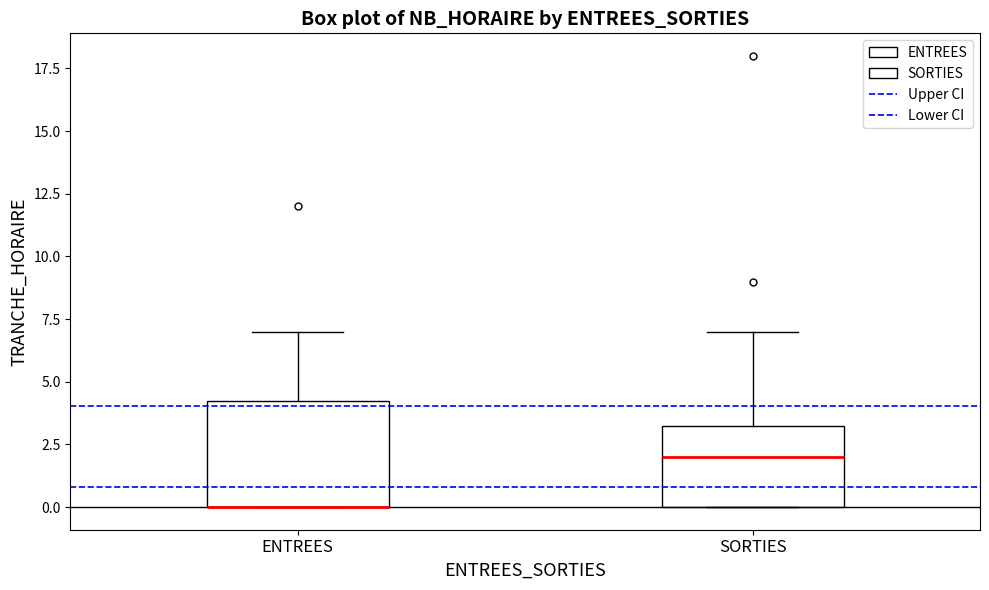

Reading left to right, read every box against the y-axis: the position of its median line, the range the box covers, and the ends of its whiskers. The values are not printed on the chart, so give them approximately, as read against the axis.

ENTREES: median 0.0 (drawn on the box's lower edge), box 0.0 to 4.5, whiskers 0.0 to 7.0
SORTIES: median 2.0, box 0.0 to 3.5, whiskers 0.0 to 7.0